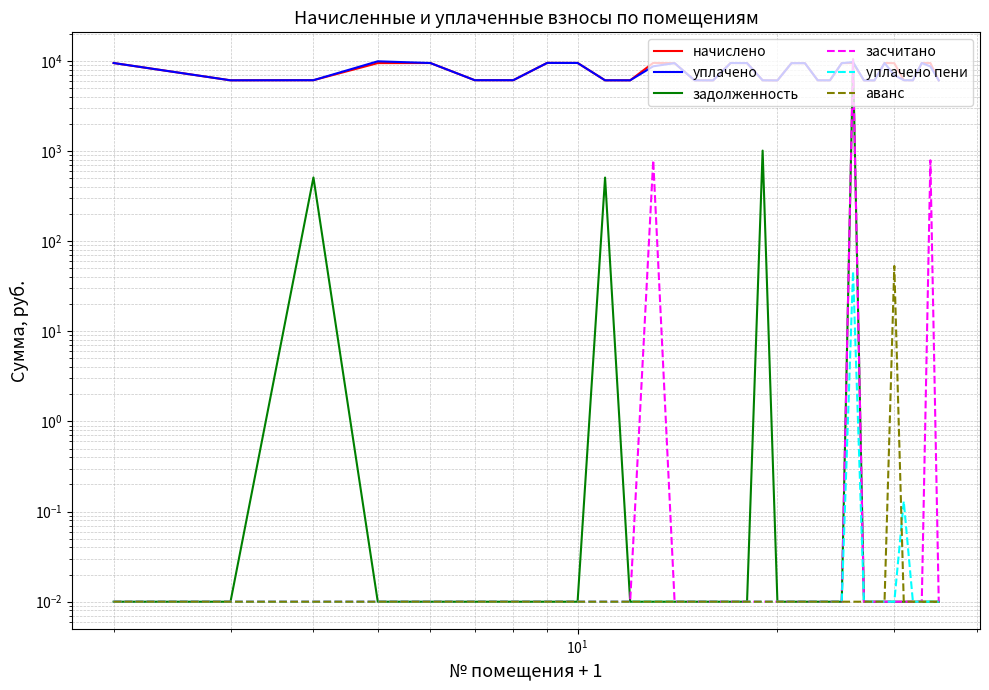

What is the difference between the maximum and minimum values in the начислено series?

3444.5